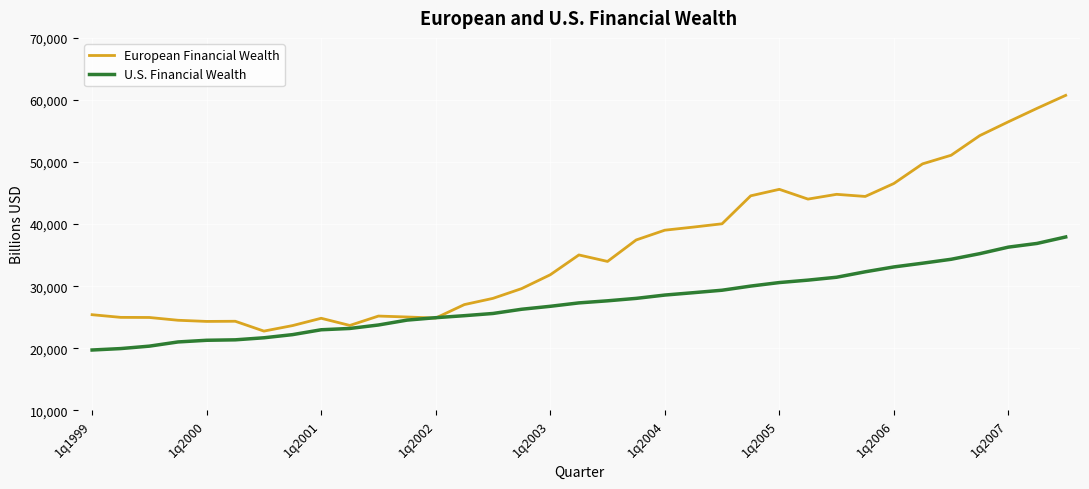

Which series has the largest range (max minus min)?

European Financial Wealth